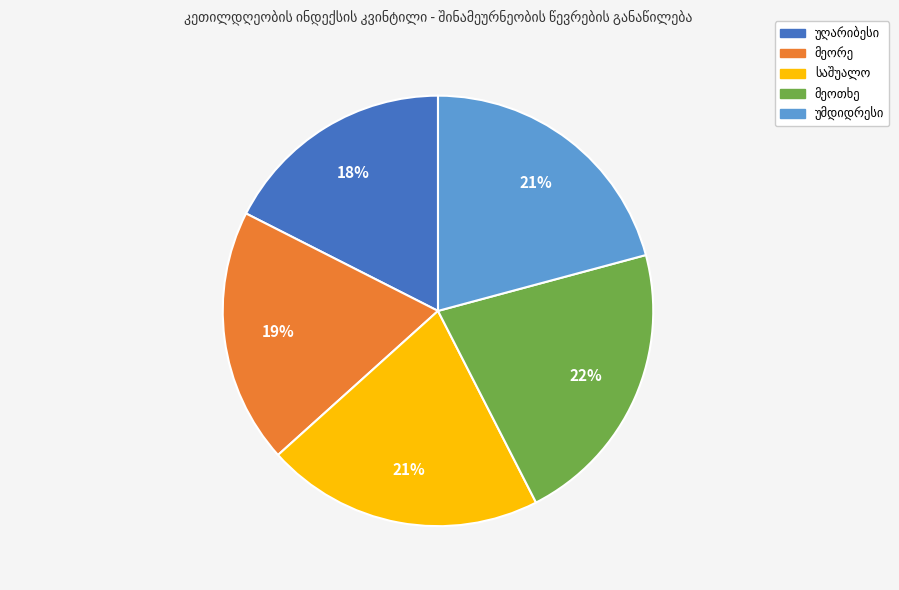

Is there any slice that represents more than half of the pie?

No